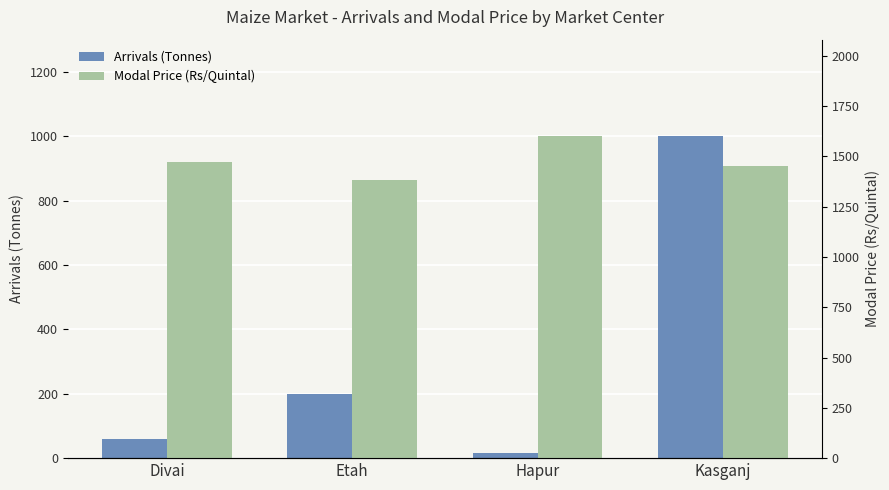

What is the average value of the Modal Price (Rs/Quintal) series?

1475